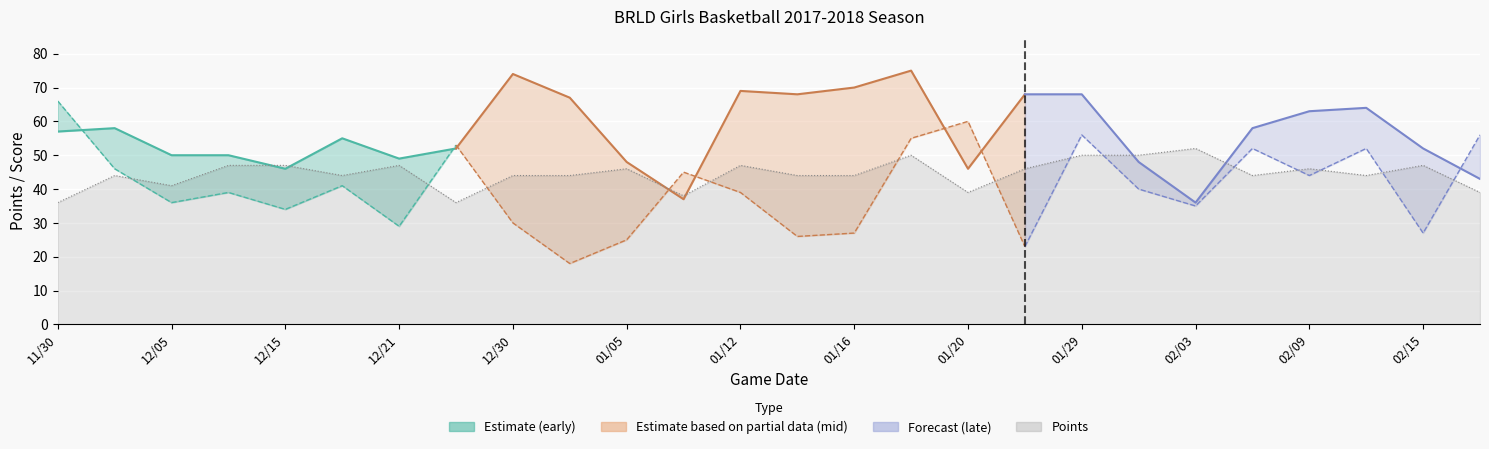

How many intersections are there between POINTS and OPP SCORE?

14